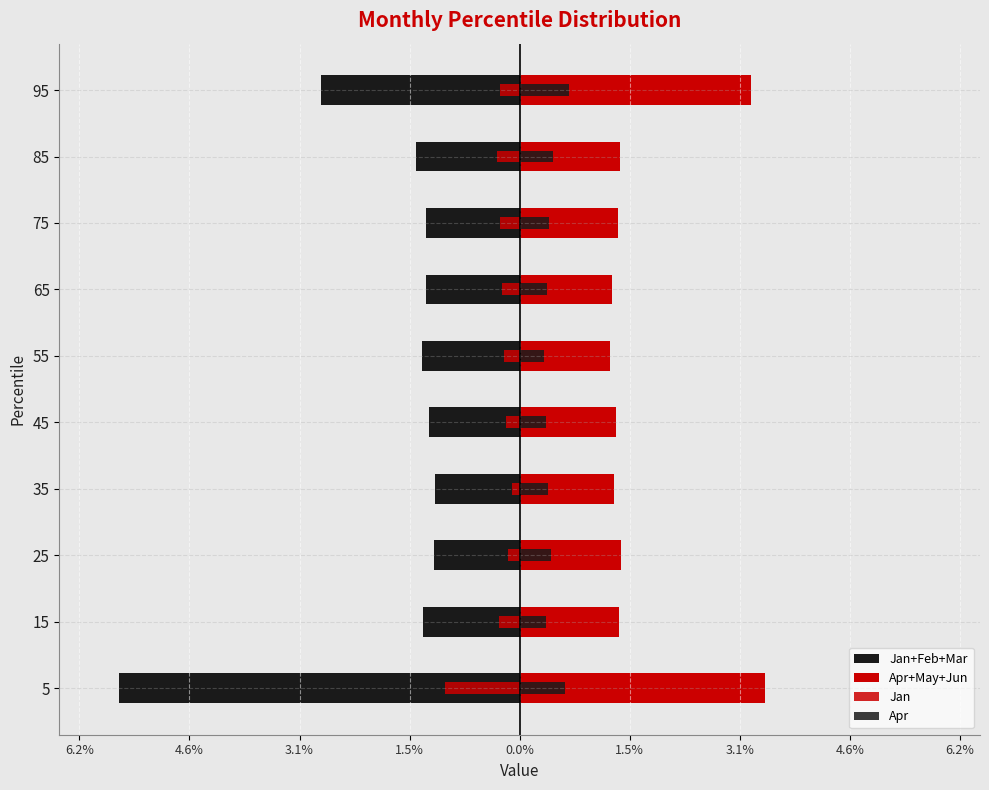

Which series changed the most between 65 and 95?

Apr+May+Jun